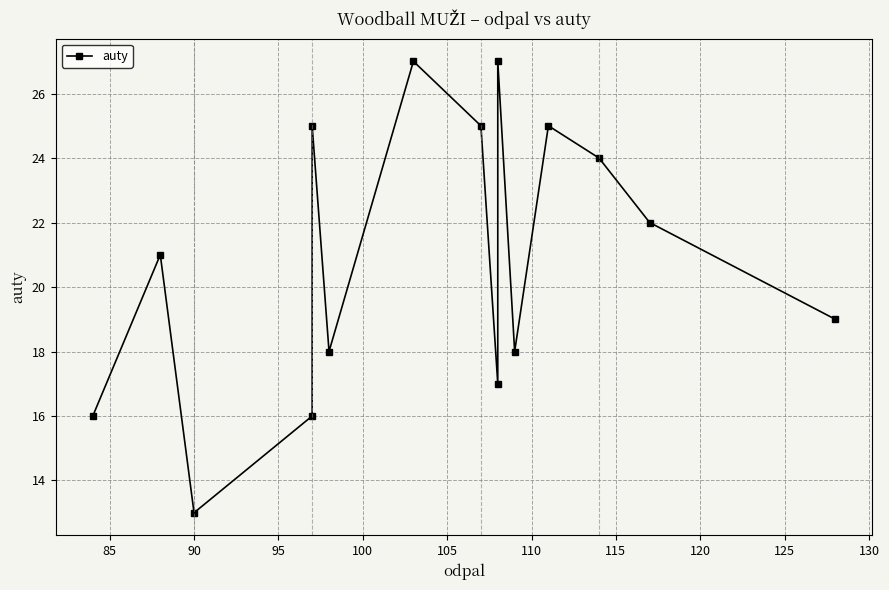

Approximately how many times larger is the value at 125 compared to 85?

1.3